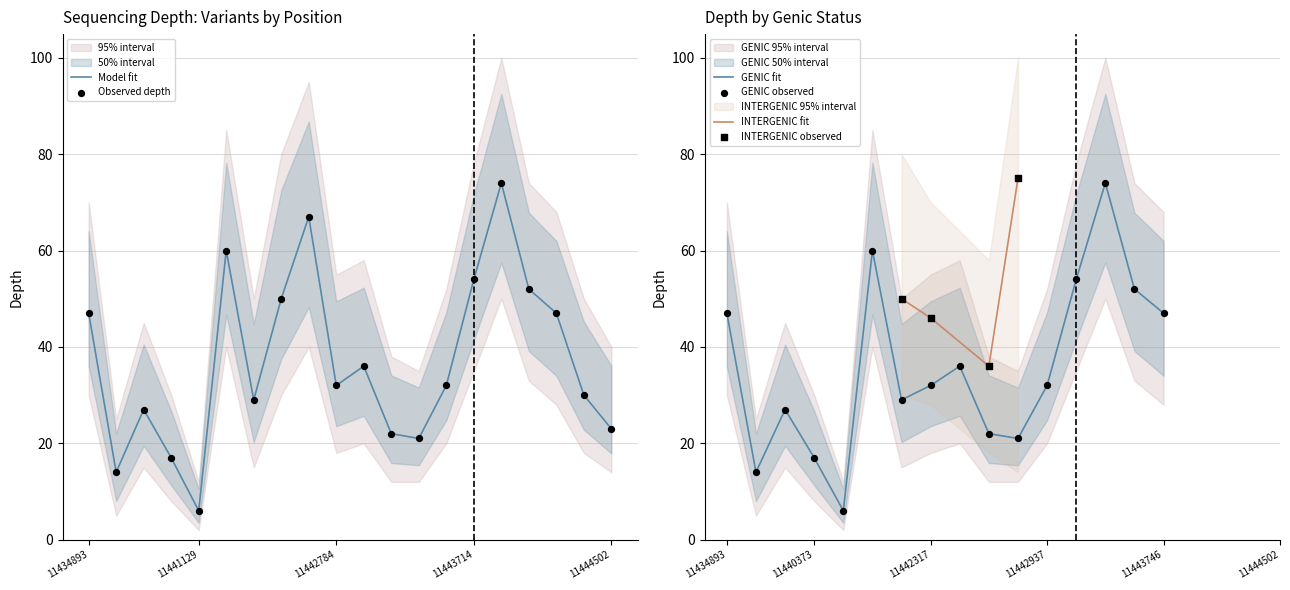

What is the highest value of the Model fit series?

74